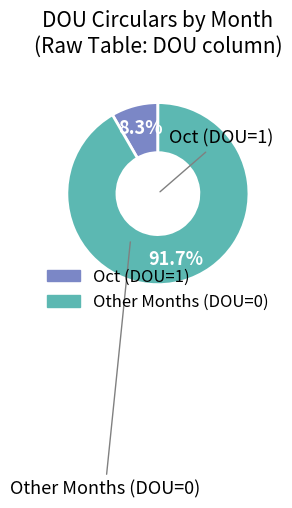

Does any single category account for the majority?

Yes